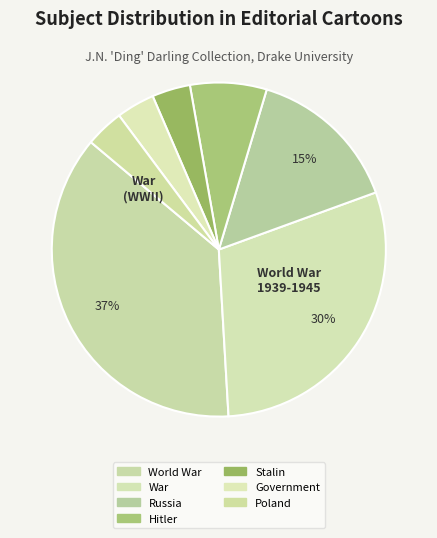

How many slices are in this pie chart?

7